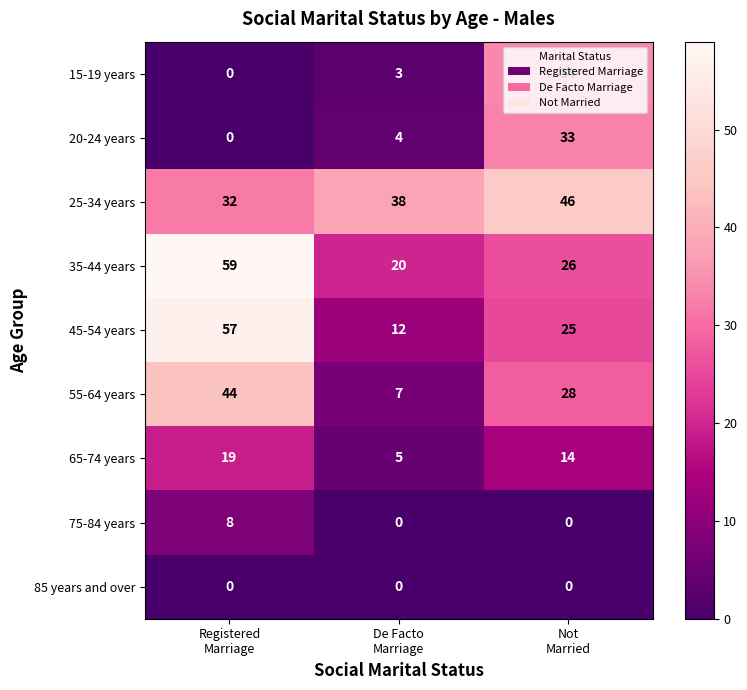

How many 20-24 years values are between 0 and 33?

3